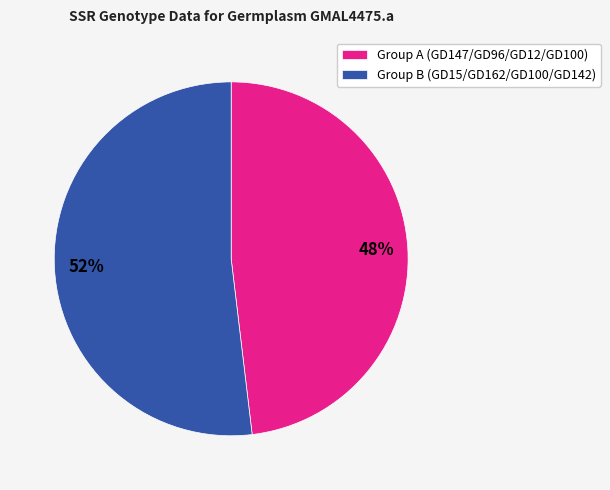

Combined, do Group B (GD15/GD162/GD100/GD142) and Group A (GD147/GD96/GD12/GD100) account for over 50%?

Yes